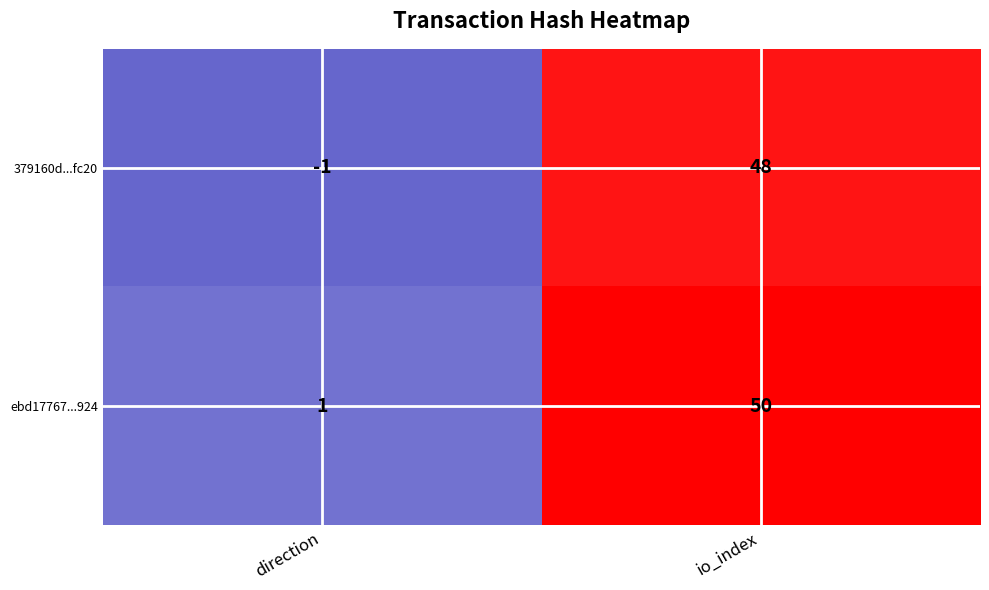

Rank the series by their average value, from highest to lowest.

ebd17767...924, 379160d...fc20